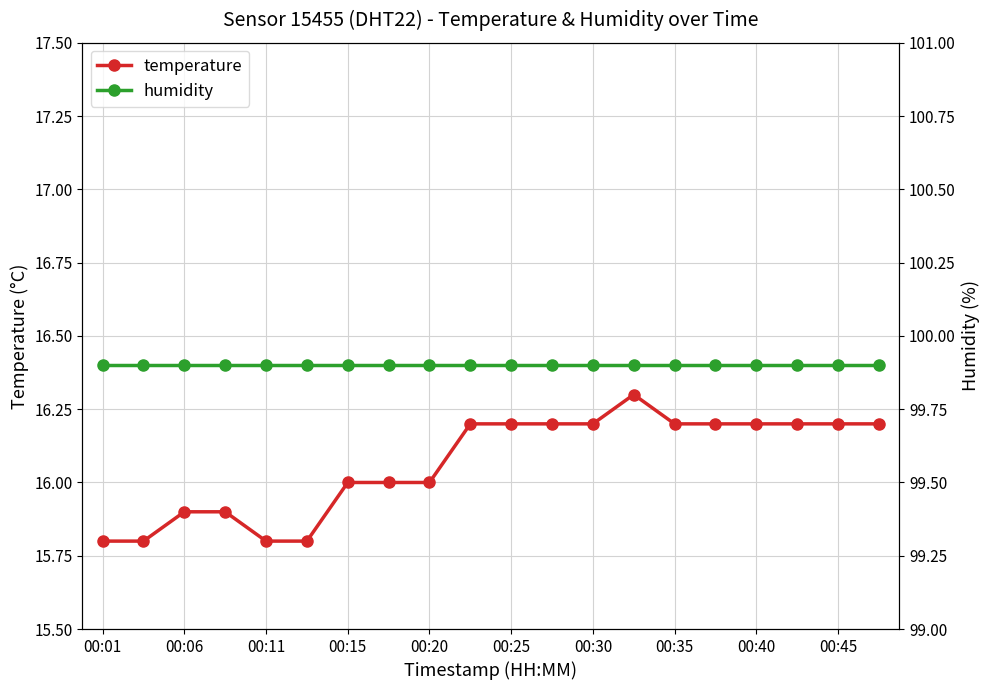

What is the difference between the maximum and minimum values in the temperature series?

0.5